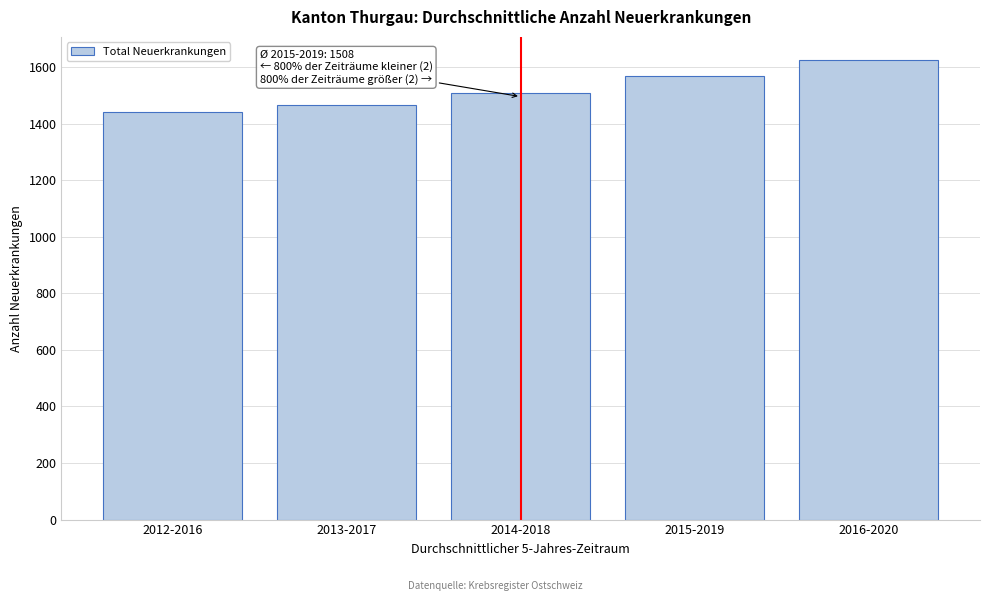

Reading left to right, transcribe all the data shown in this chart.

2012-2016=1442.2	2013-2017=1467.2	2014-2018=1507.8	2015-2019=1569.6	2016-2020=1625.8